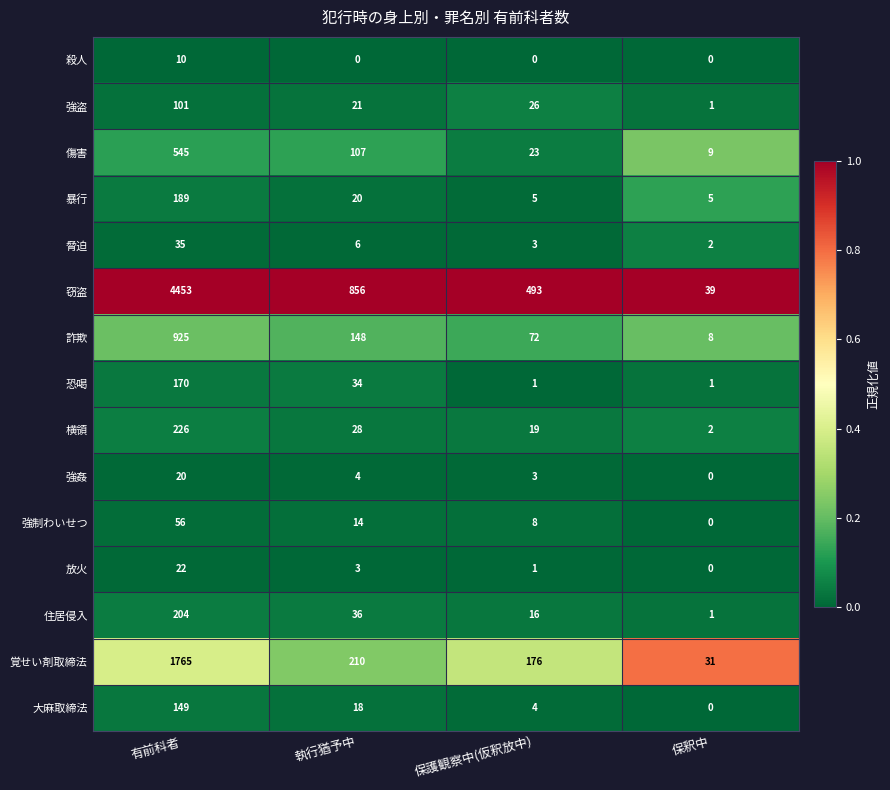

At which category does the chart reach its peak across all series?

有前科者